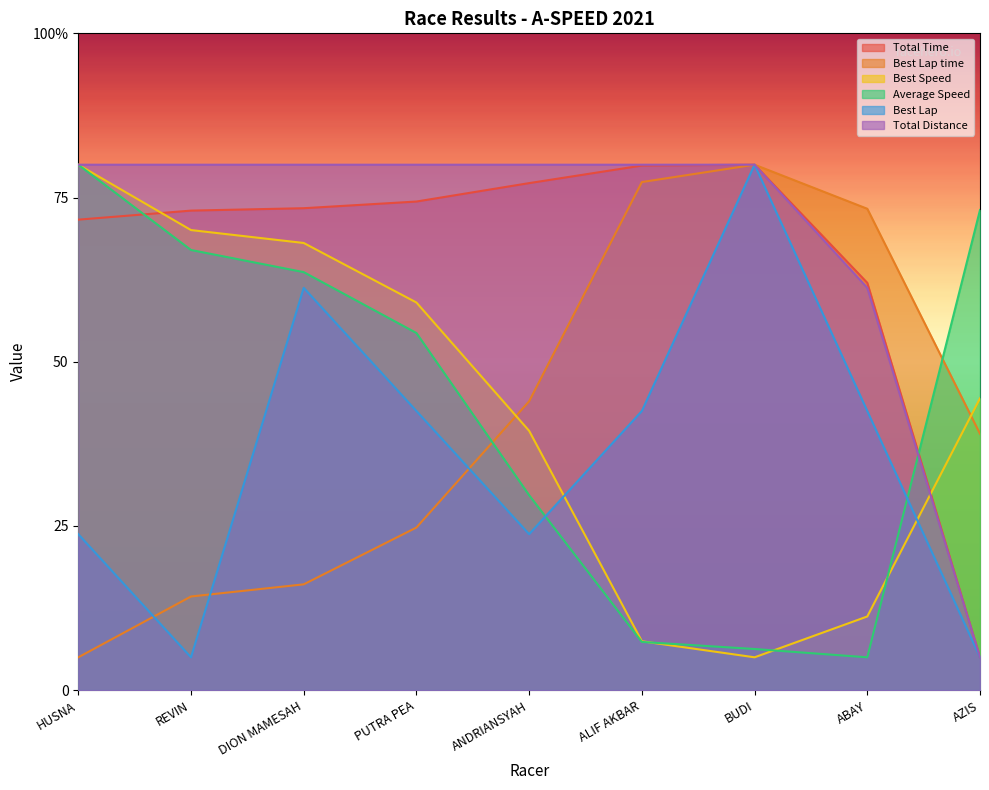

Reading left to right, extract all data points from this chart.

Total Time: 286.5	292.0	293.5	297.6	308.8	319.5	320.0	248.1	20.0
Best Lap time: 20.0	57.0	64.4	99.0	175.9	309.4	320.0	293.2	156.1
Best Speed: 320.0	280.2	272.3	236.1	157.9	29.8	20.0	44.9	177.7
Average Speed: 320.0	268.1	254.6	217.5	118.7	29.3	25.1	20.0	292.4
Best Lap: 95.0	20.0	245.0	170.0	95.0	170.0	320.0	170.0	20.0
Total Distance: 320.0	320.0	320.0	320.0	320.0	320.0	320.0	245.0	20.0